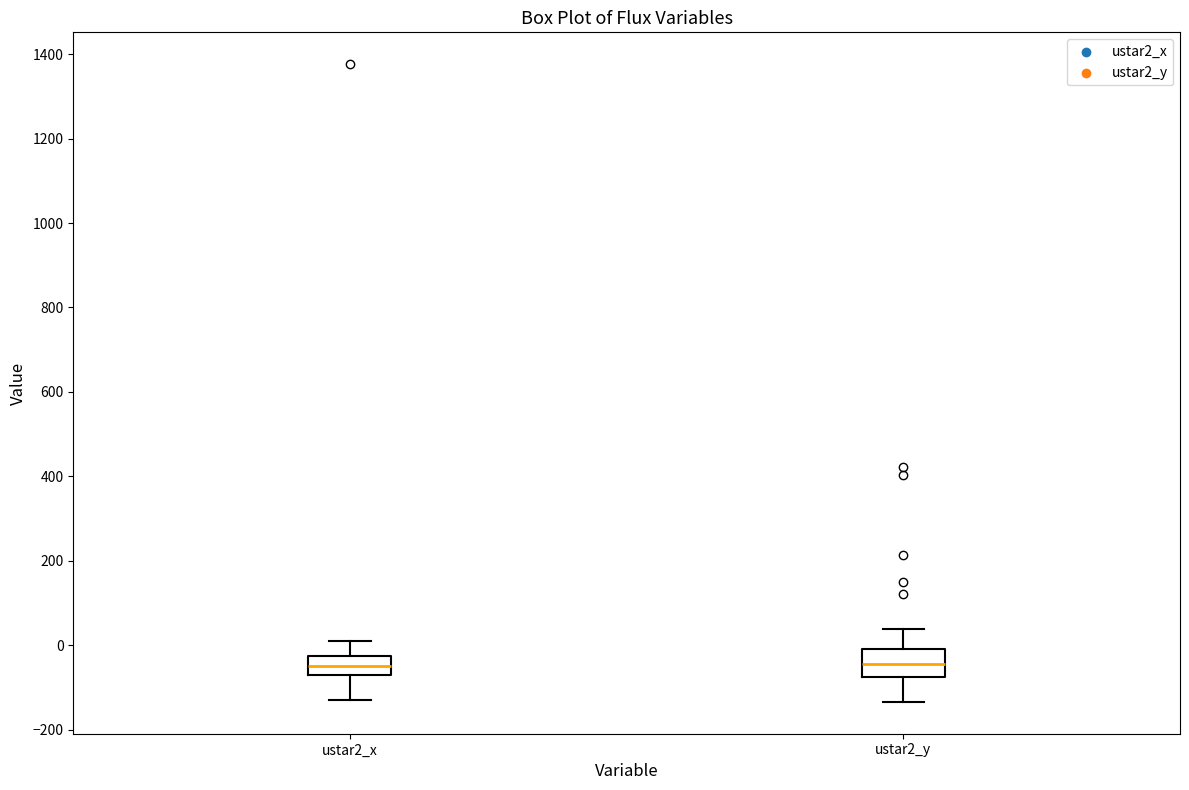

Reading left to right, read every box against the y-axis: the position of its median line, the range the box covers, and the ends of its whiskers. The values are not printed on the chart, so give them approximately, as read against the axis.

ustar2_x: median -40, box -60 to -20, whiskers -120 to 0
ustar2_y: median -40, box -80 to 0, whiskers -140 to 40